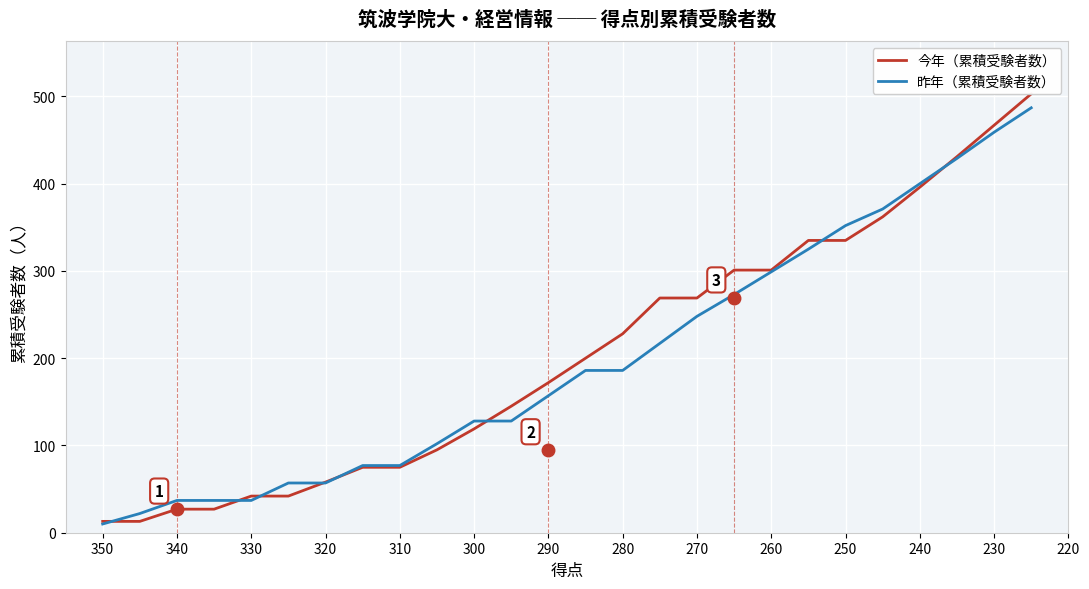

After their last crossing, which series has the higher values: 今年（累積受験者数） or 昨年（累積受験者数）?

今年（累積受験者数）